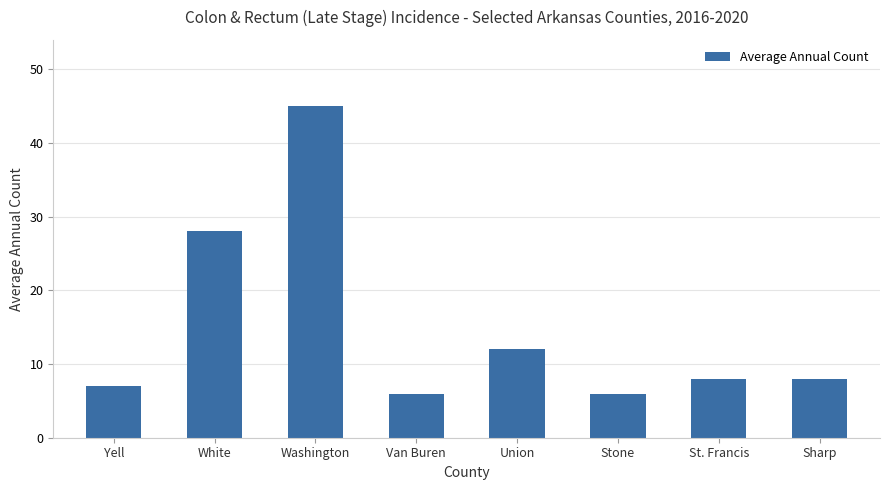

Which category has the highest value across all series?

Washington